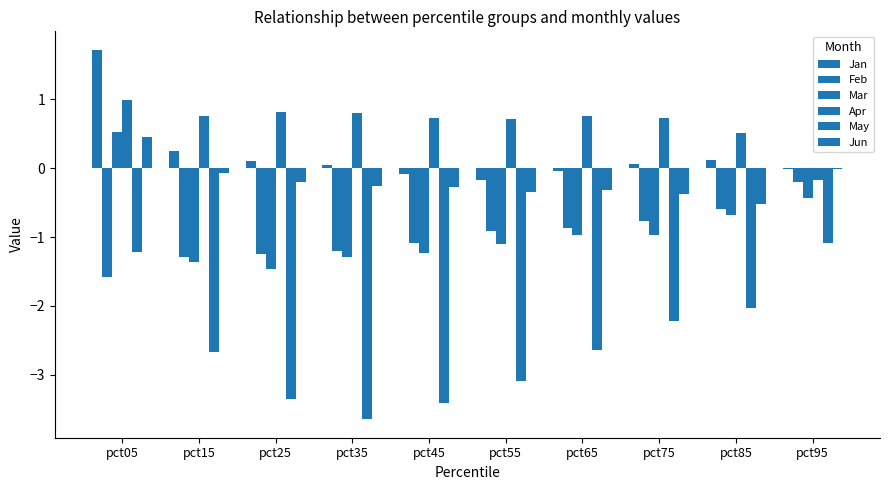

Are the bars grouped side by side (vs. stacked)?

Yes